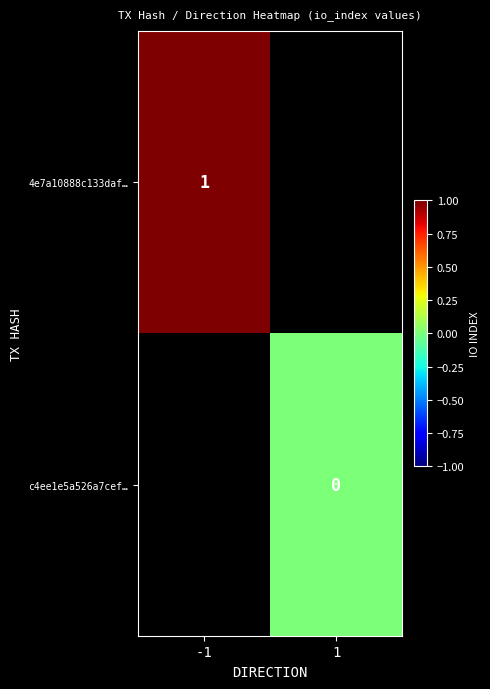

The value of 4e7a10888c133daf… at -1 is 1. True or false?

True